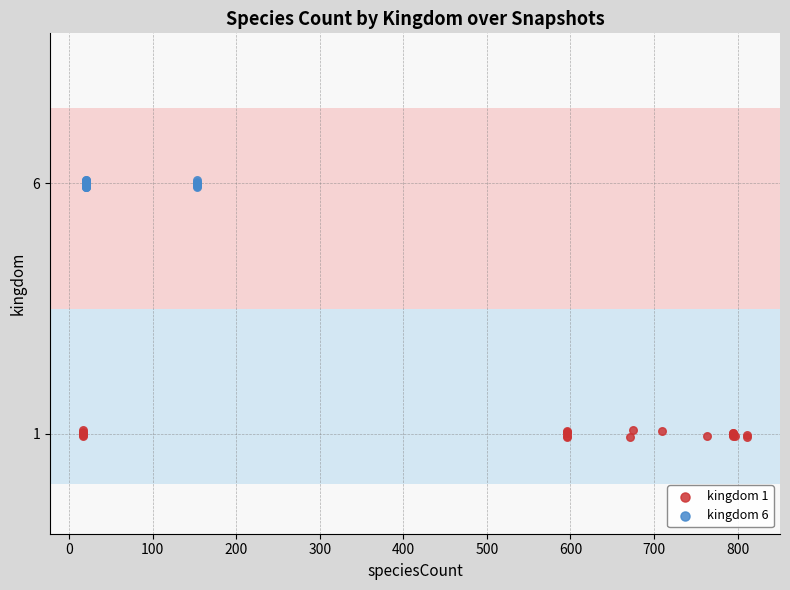

Which series reaches the minimum Y coordinate?

kingdom 1